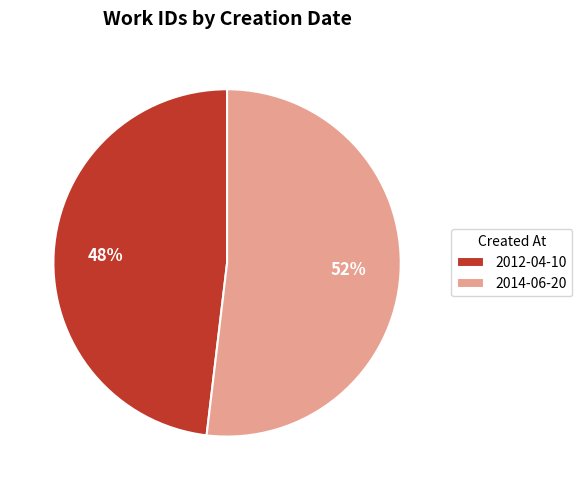

Count the number of slices in the pie.

2